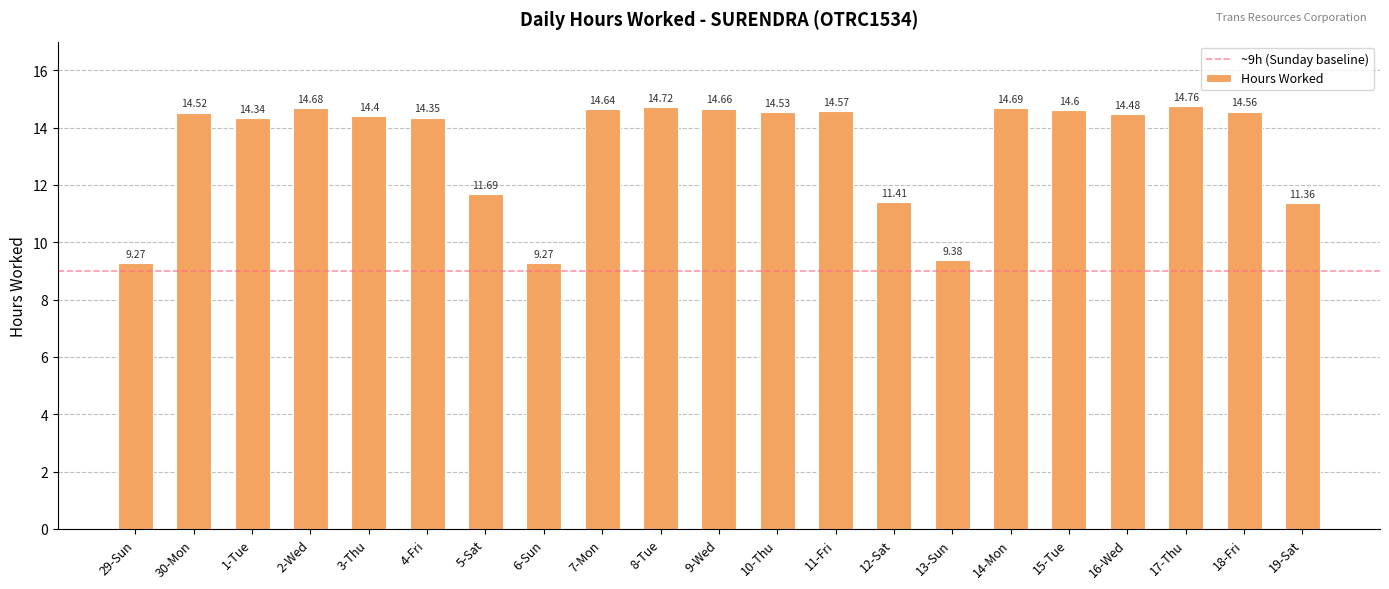

What is the value of the 17th bar from the left?

14.6